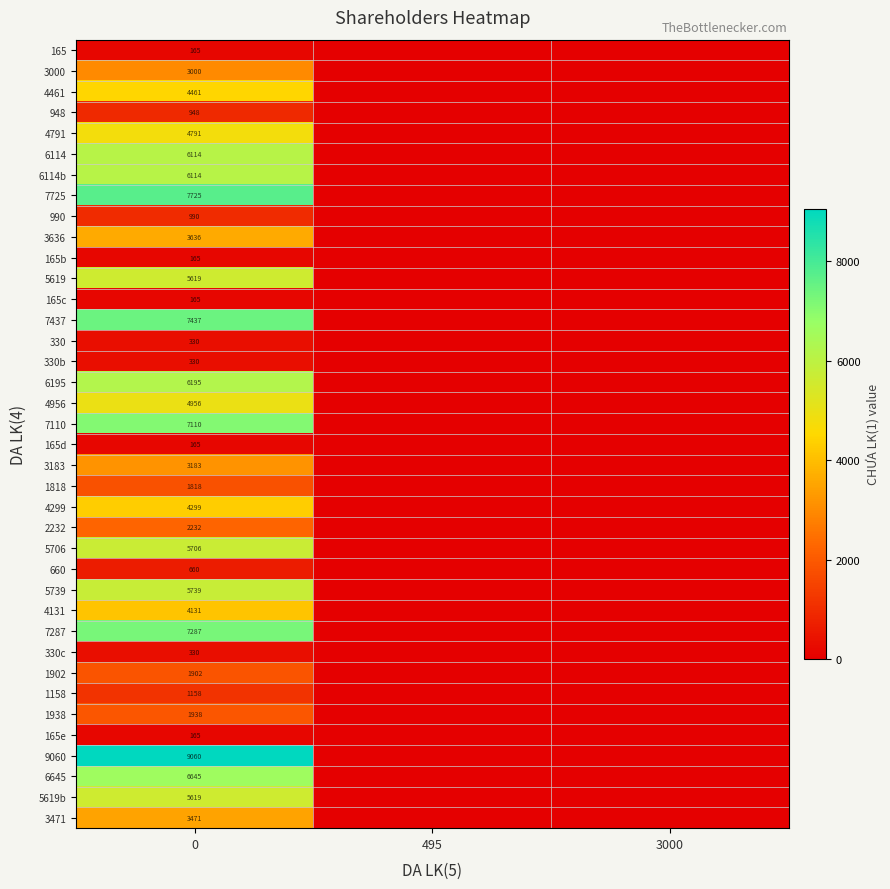

Is the value of 4299 at 0 greater than the value of 1902 at 0?

Yes